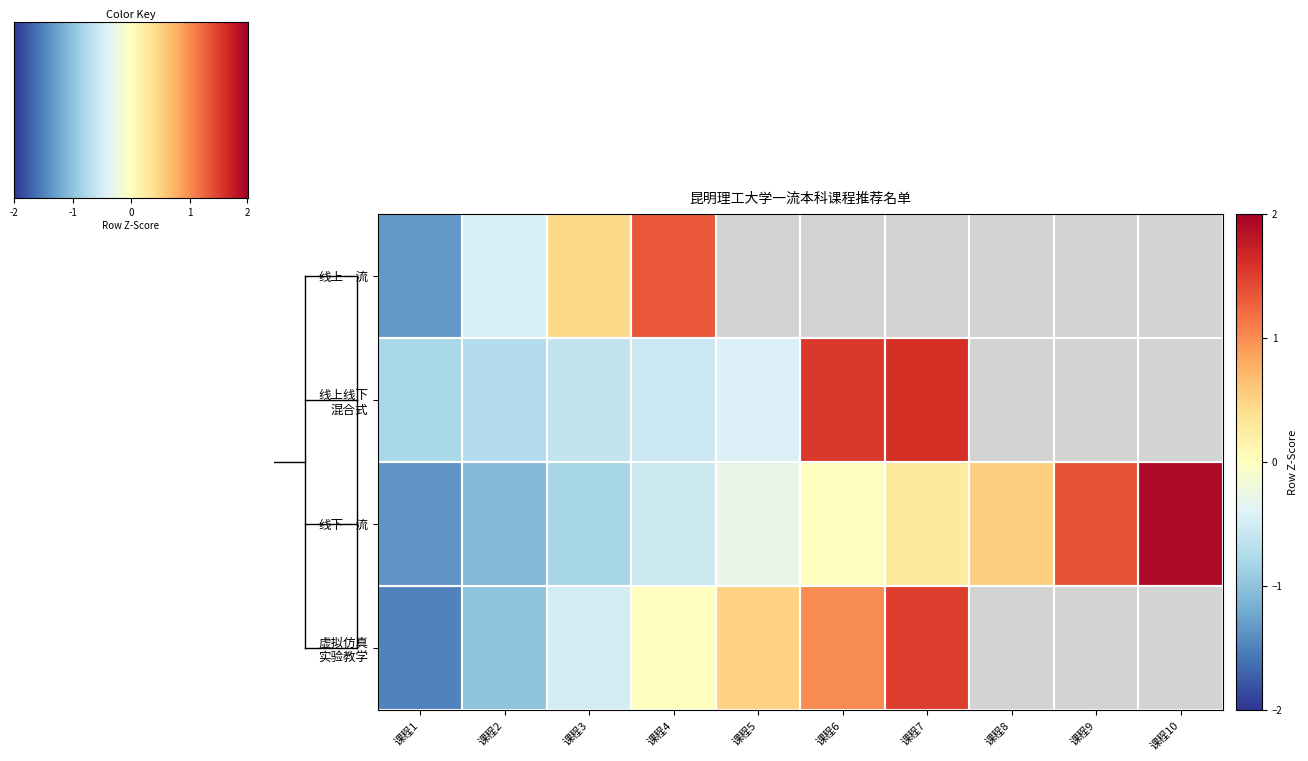

What is the minimum value shown in the chart?

-1.5